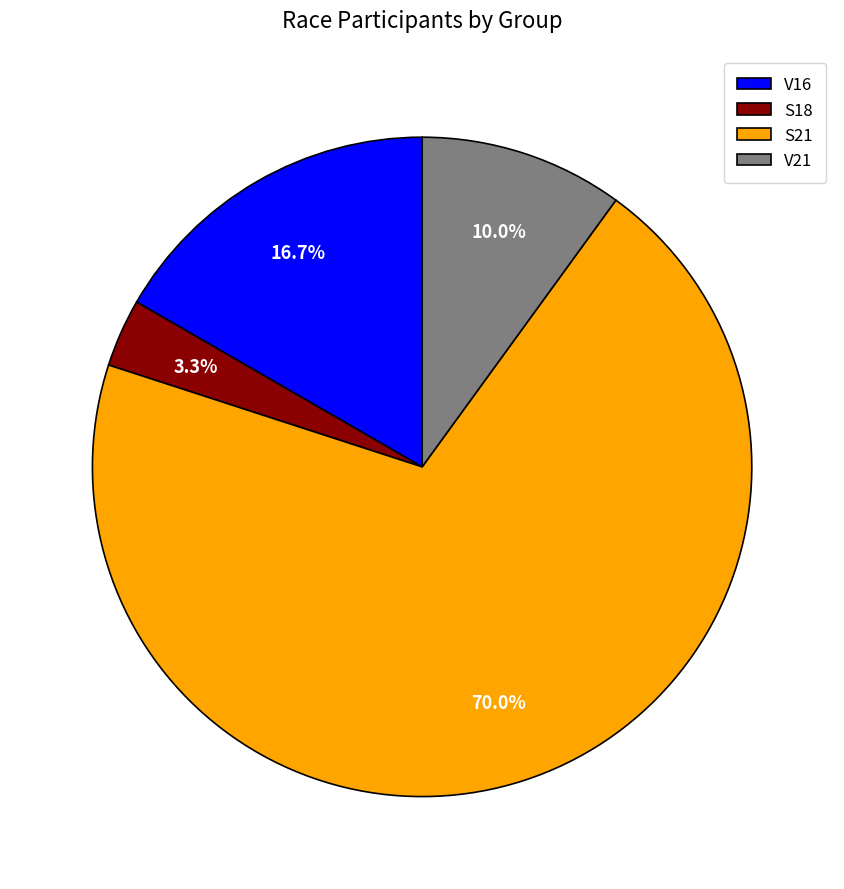

How many slices are in this pie chart?

4